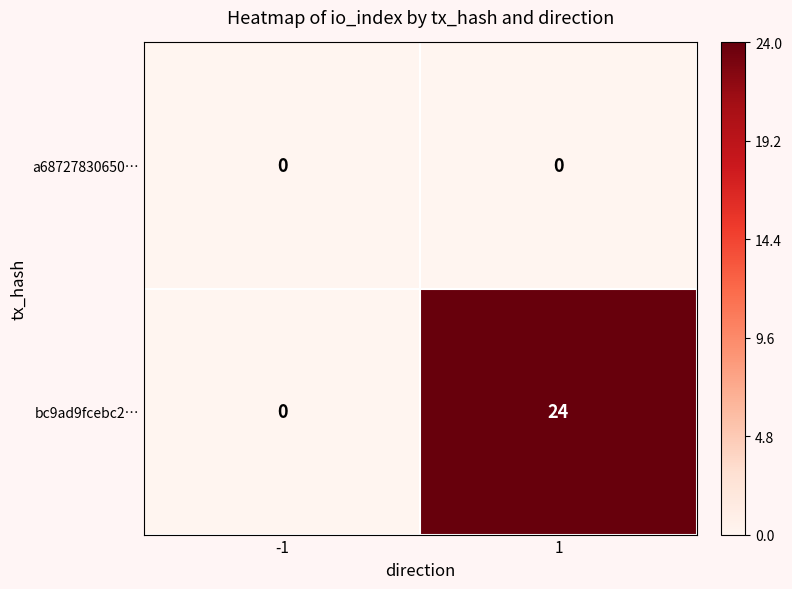

What is the spread (max minus min) of values at 1?

24